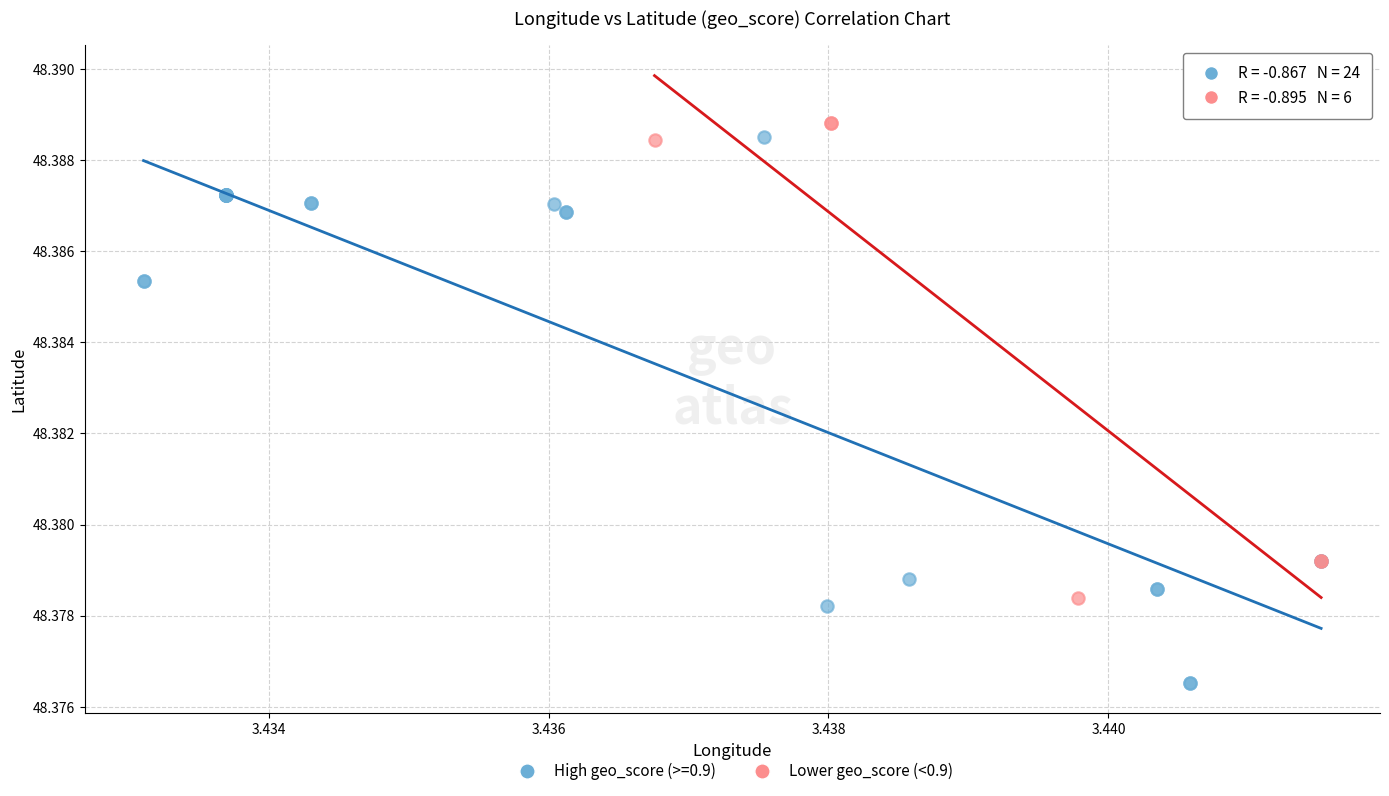

Which series contains the lowest Y value?

High geo_score (>=0.9)